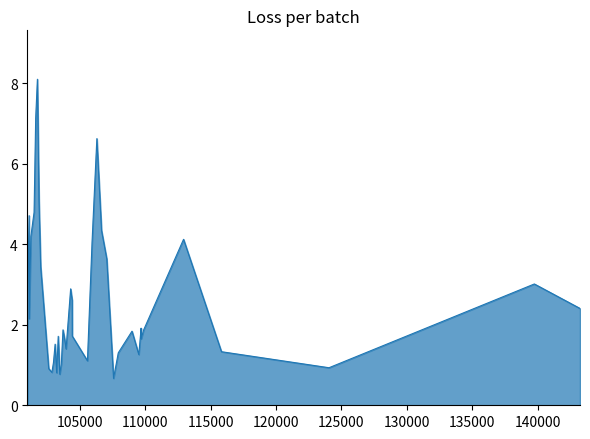

What is the difference between the maximum and minimum values?

7.4